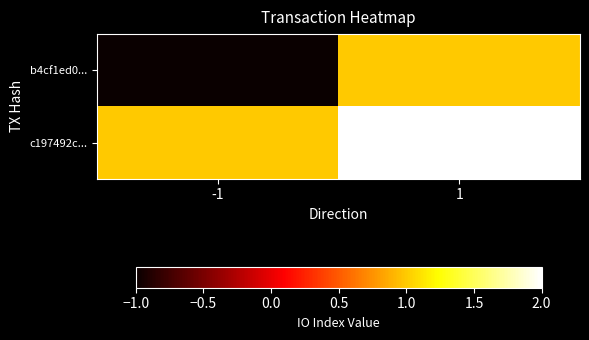

What is the total value across all series at 1?

3